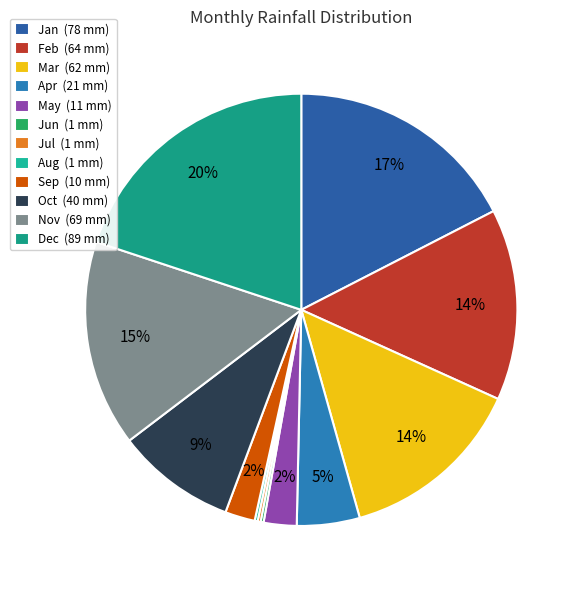

Is it true that May is 2% of the pie?

True